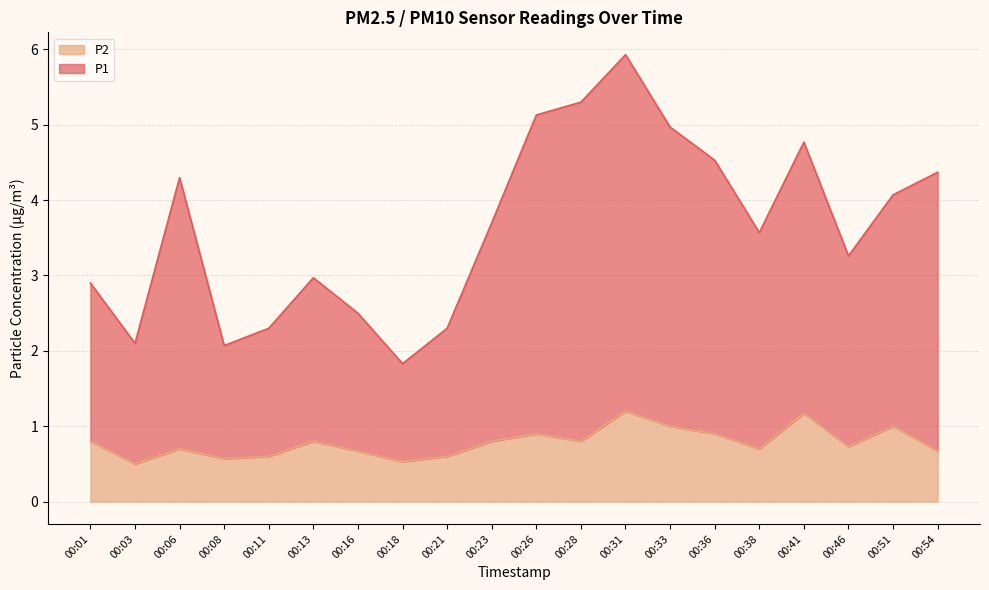

Reading right to left, transcribe all the data shown in this chart.

P1: 4.4	4.1	3.3	4.8	3.6	4.5	5.0	5.9	5.3	5.1	3.7	2.3	1.8	2.5	3.0	2.3	2.1	4.3	2.1	2.9
P2: 0.7	1.0	0.7	1.2	0.7	0.9	1.0	1.2	0.8	0.9	0.8	0.6	0.5	0.7	0.8	0.6	0.6	0.7	0.5	0.8